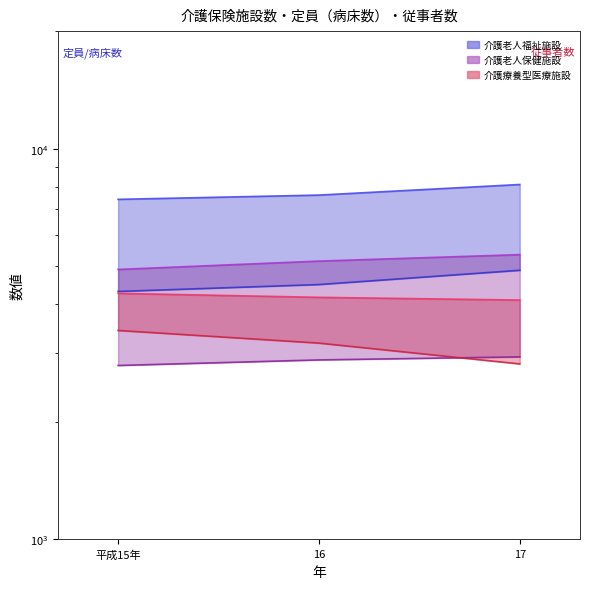

What is the lowest value of the 介護老人保健施設_lower series?

2785